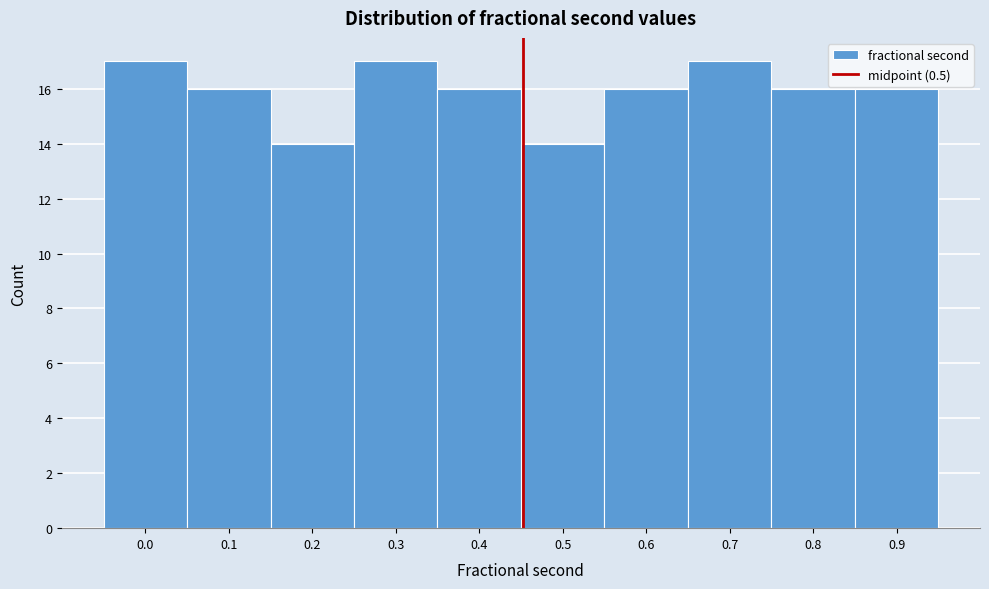

Reading left to right, extract all data points from this chart.

0.0=17	0.1=16	0.2=14	0.3=17	0.4=16	0.5=14	0.6=16	0.7=17	0.8=16	0.9=16